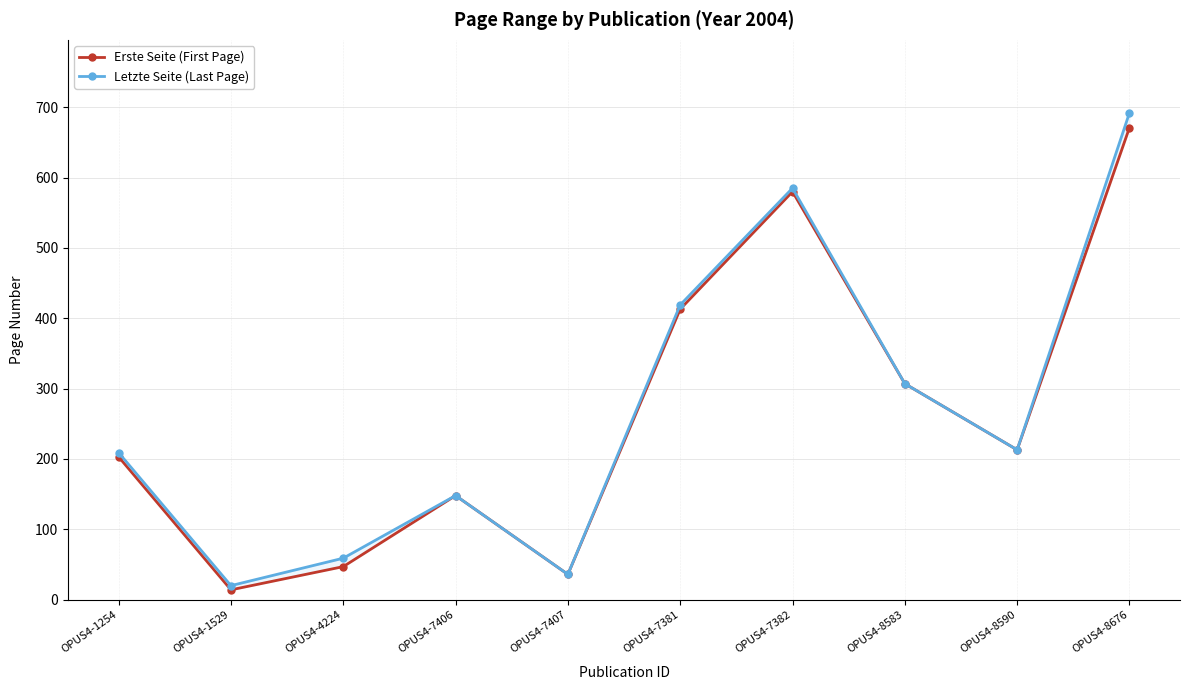

At which category does Letzte Seite (Last Page) reach its first local valley?

OPUS4-1529